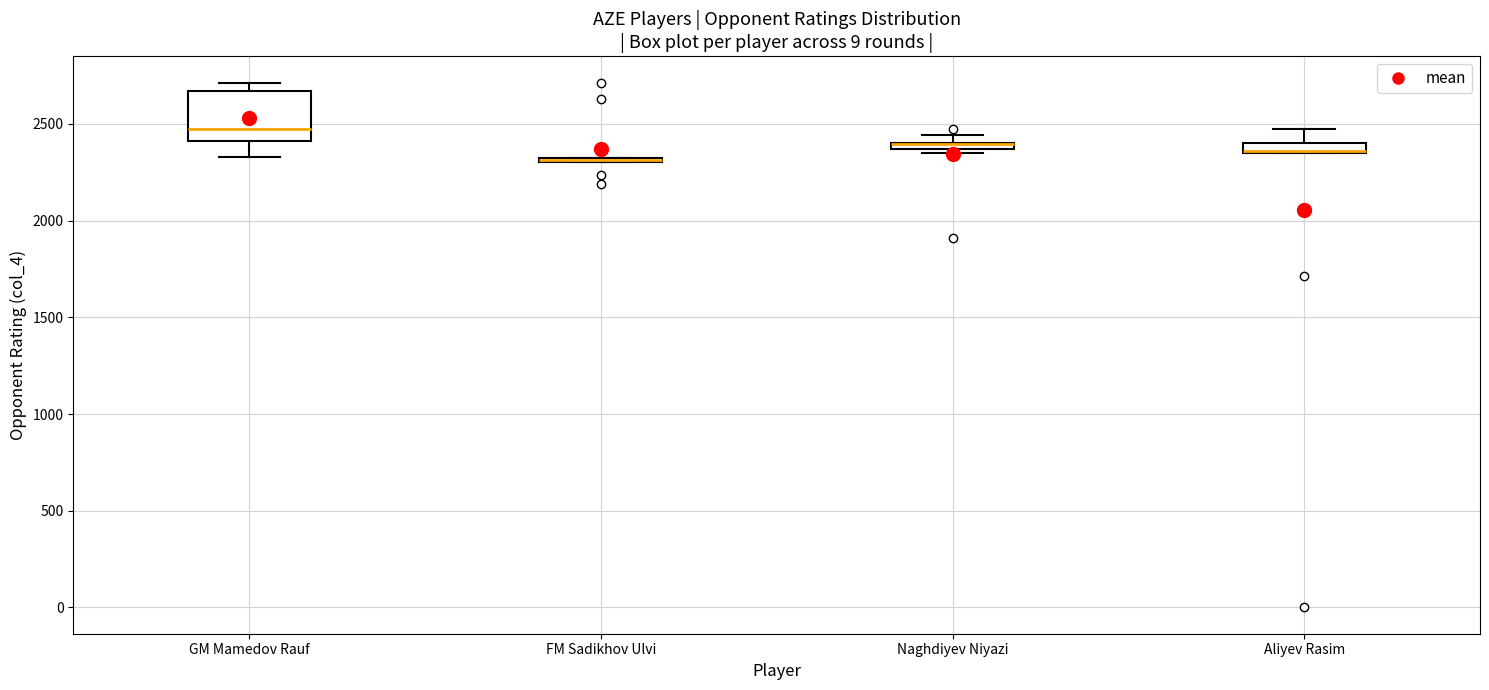

Where is the lower edge of the box for FM Sadikhov Ulvi on the y-axis? The values are not printed on the chart, so give them approximately, as read against the axis.

2300